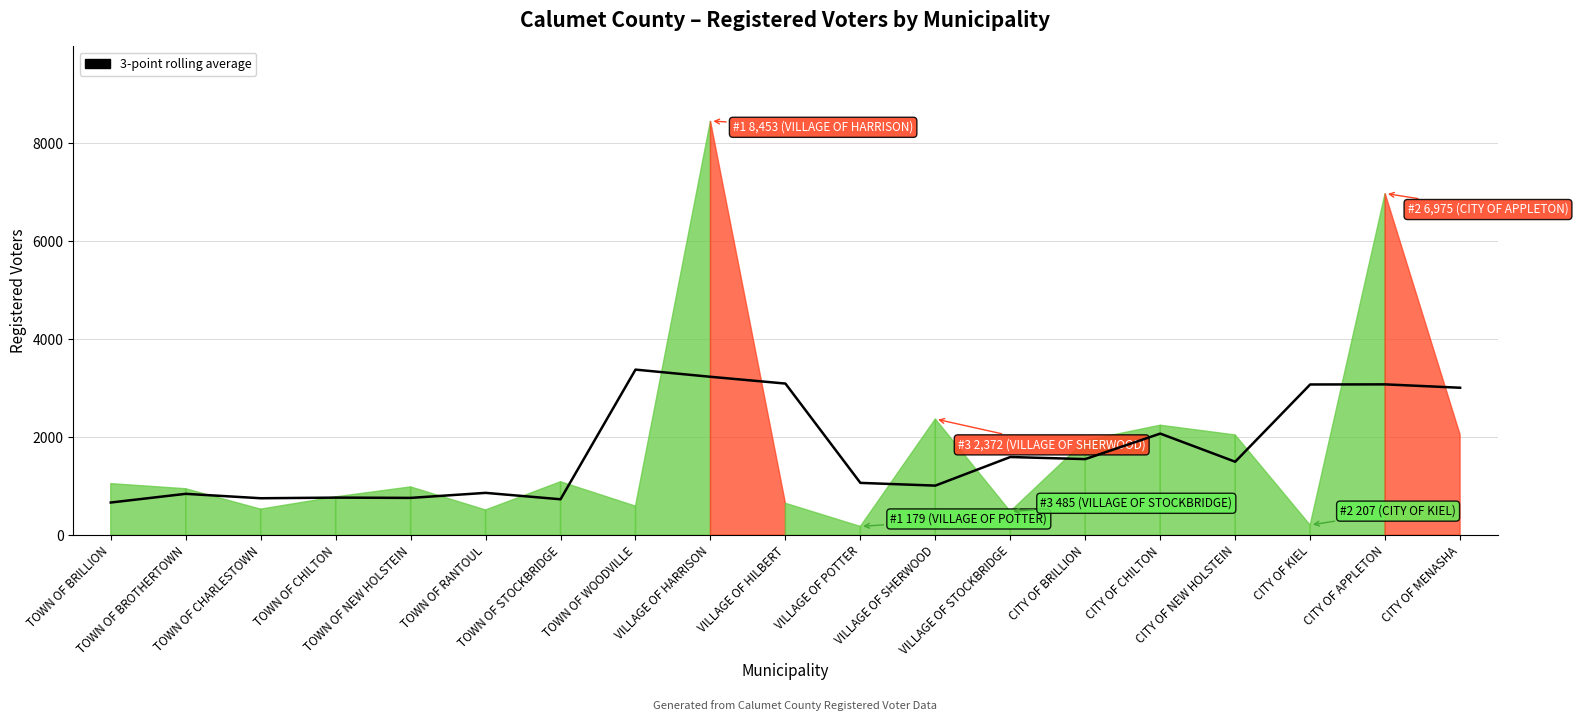

What is the difference between the maximum and minimum values?

2712.3